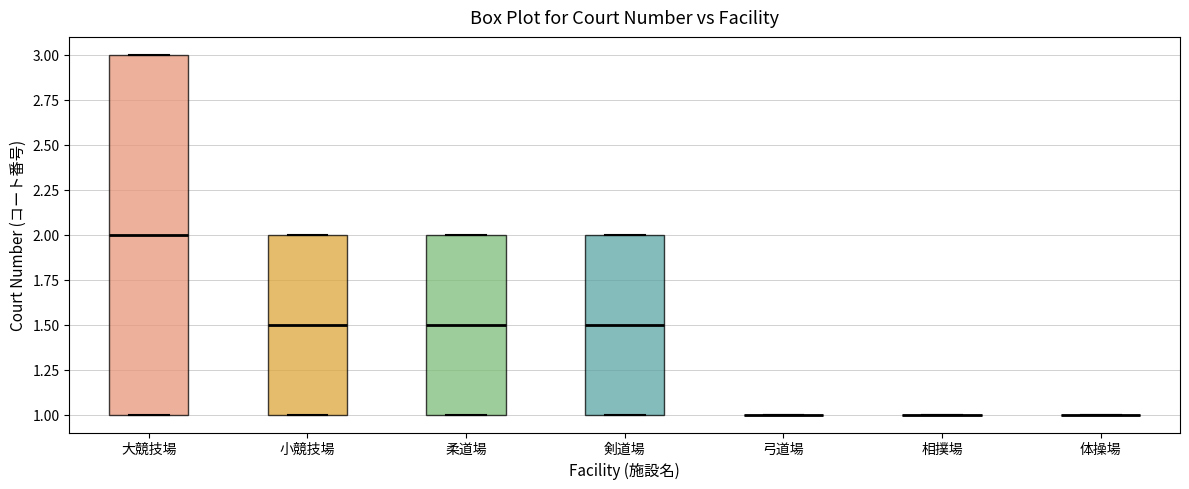

Reading left to right, read every box against the y-axis: the position of its median line, the range the box covers, and the ends of its whiskers. The values are not printed on the chart, so give them approximately, as read against the axis.

大競技場: median 2.0, box 1.0 to 3.0, whiskers 1.0 to 3.0
小競技場: median 1.5, box 1.0 to 2.0, whiskers 1.0 to 2.0
柔道場: median 1.5, box 1.0 to 2.0, whiskers 1.0 to 2.0
剣道場: median 1.5, box 1.0 to 2.0, whiskers 1.0 to 2.0
弓道場: box collapsed to a line at 1.0, whiskers 1.0 to 1.0
相撲場: box collapsed to a line at 1.0, whiskers 1.0 to 1.0
体操場: box collapsed to a line at 1.0, whiskers 1.0 to 1.0